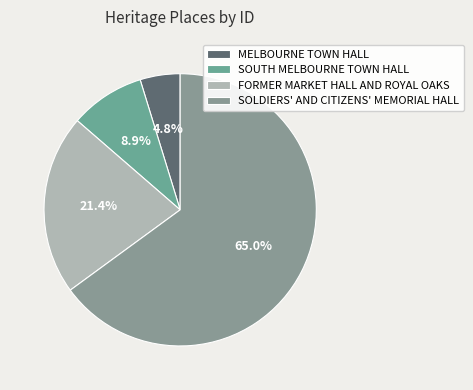

Rank the categories by value from highest to lowest.

SOLDIERS' AND CITIZENS' MEMORIAL HALL, FORMER MARKET HALL AND ROYAL OAKS, SOUTH MELBOURNE TOWN HALL, MELBOURNE TOWN HALL